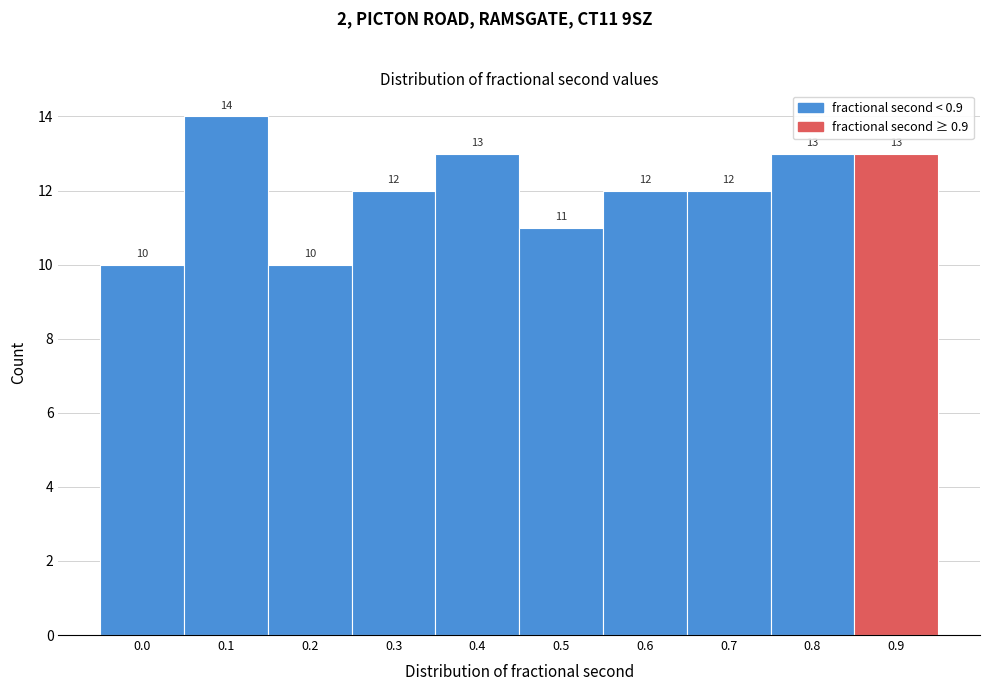

Reading left to right, what are all the values shown in this chart?

10	14	10	12	13	11	12	12	13	13